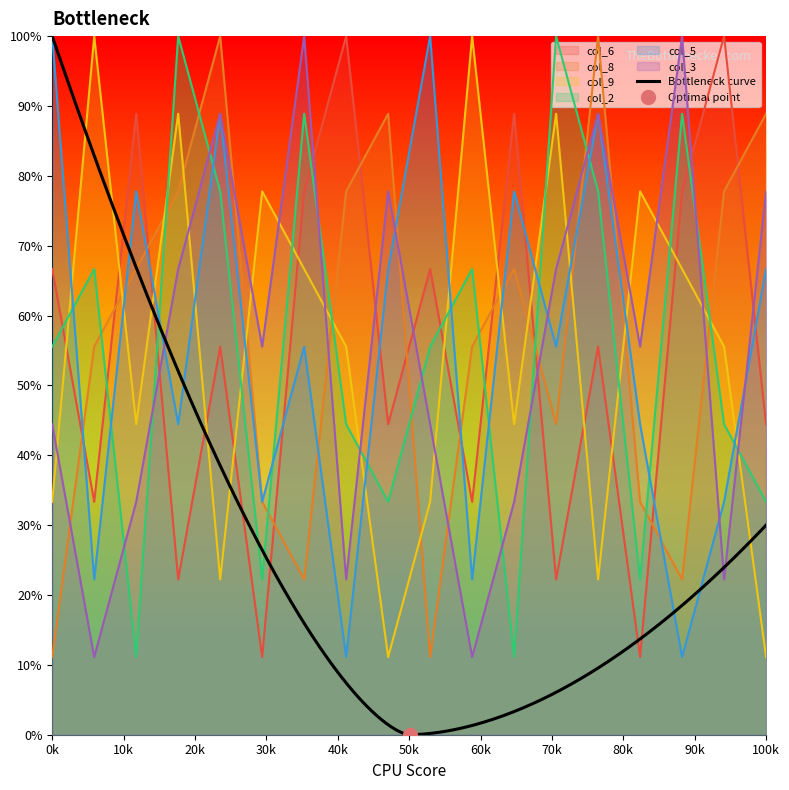

What is the sum of all col_8 values?

1033.3